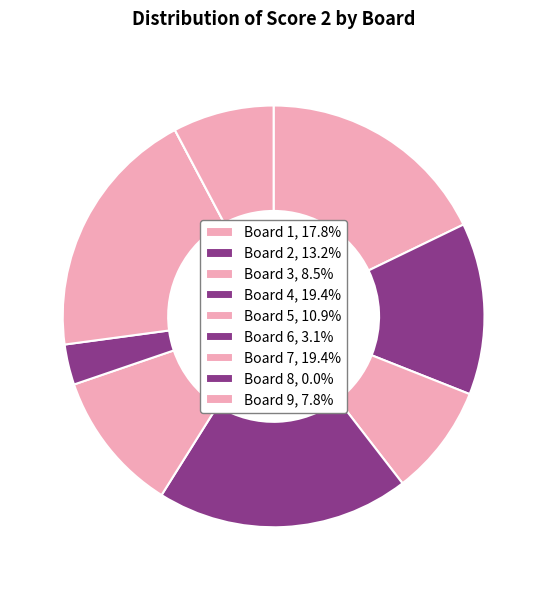

Does Board 1 account for over 50% of the chart?

No